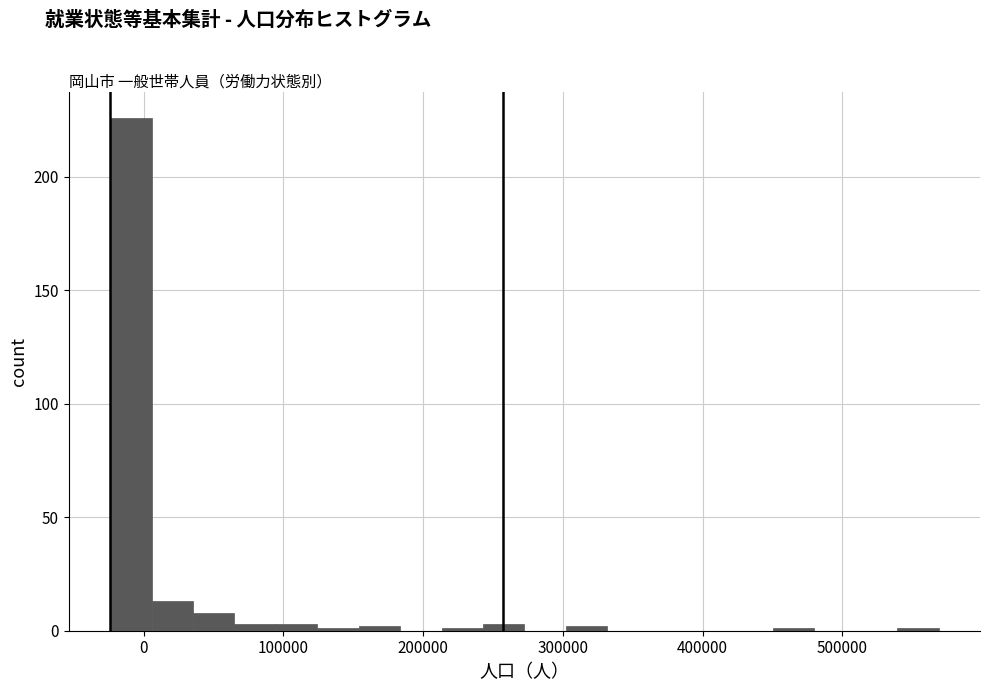

Around what value on the x-axis is the tallest bar? Give the approximate position of its centre, as read against the axis.

-10000